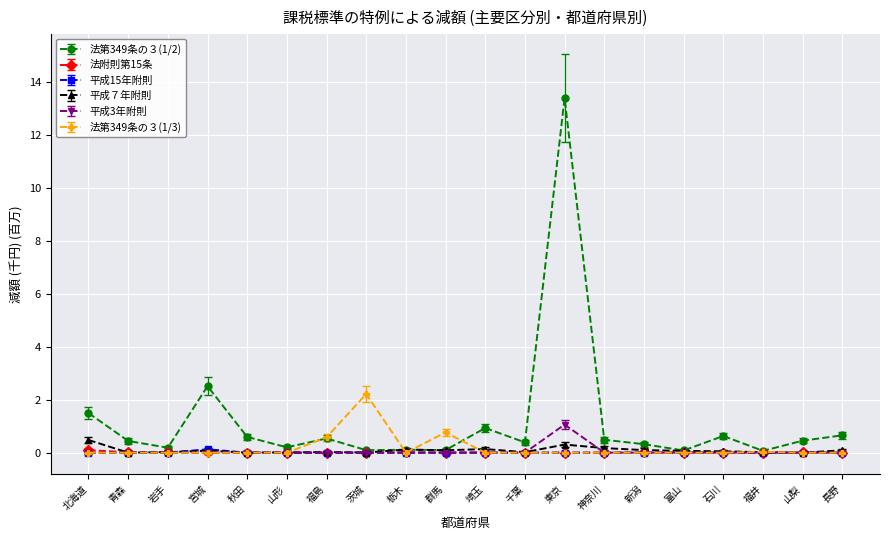

What position from the left is 長野?

20